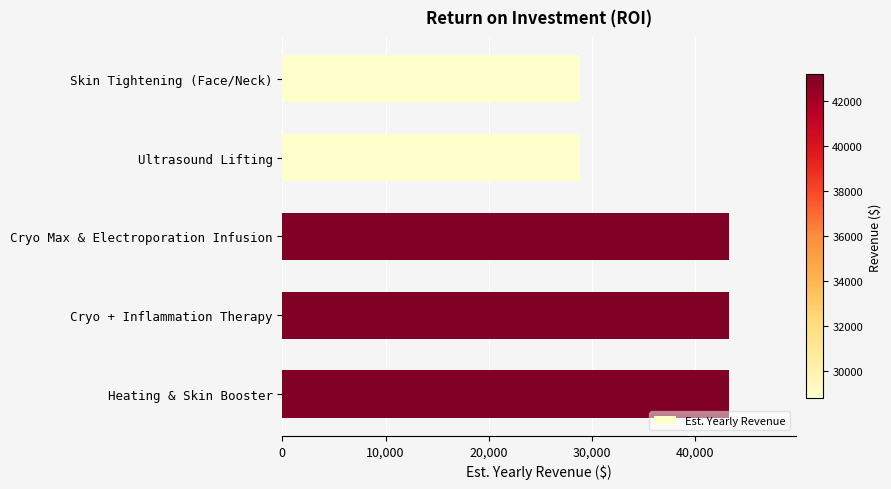

What is the sum of all values?

187200